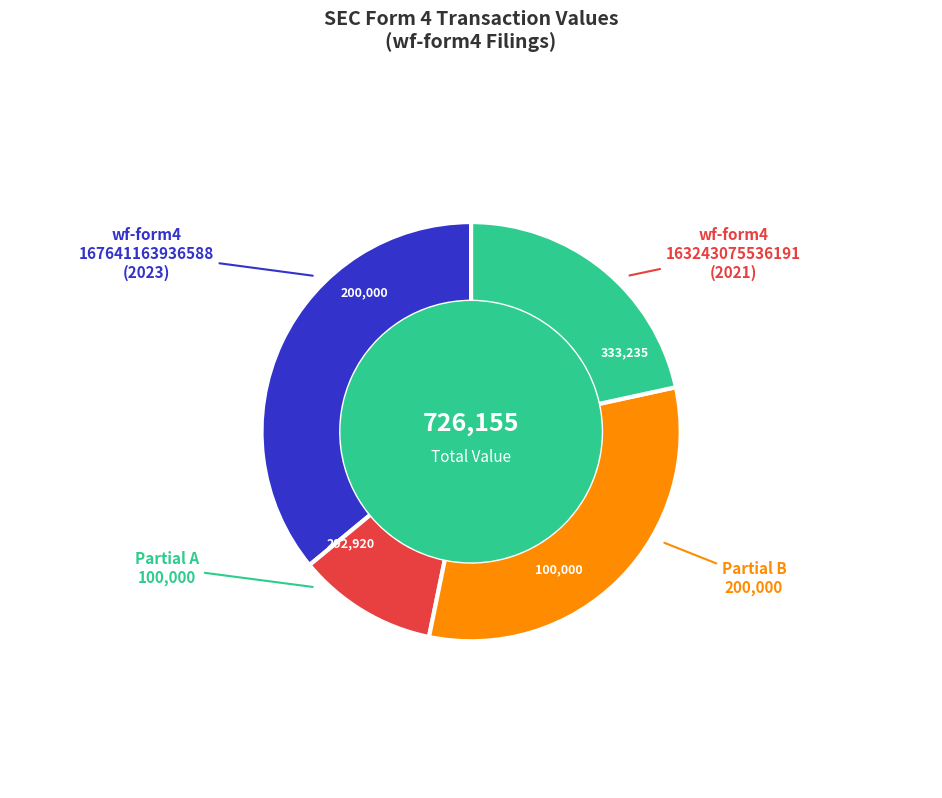

Is there a majority slice in this chart?

No